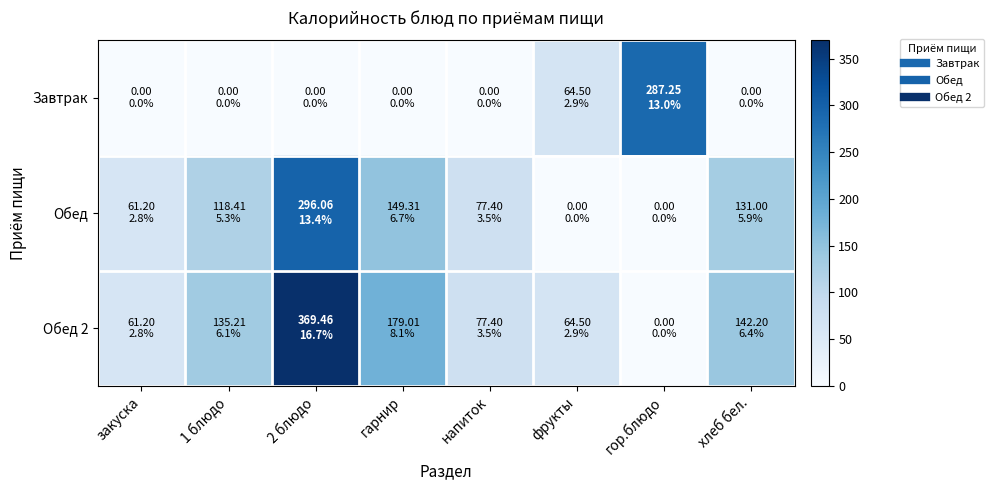

What is the total value across all series at 1 блюдо?

253.6